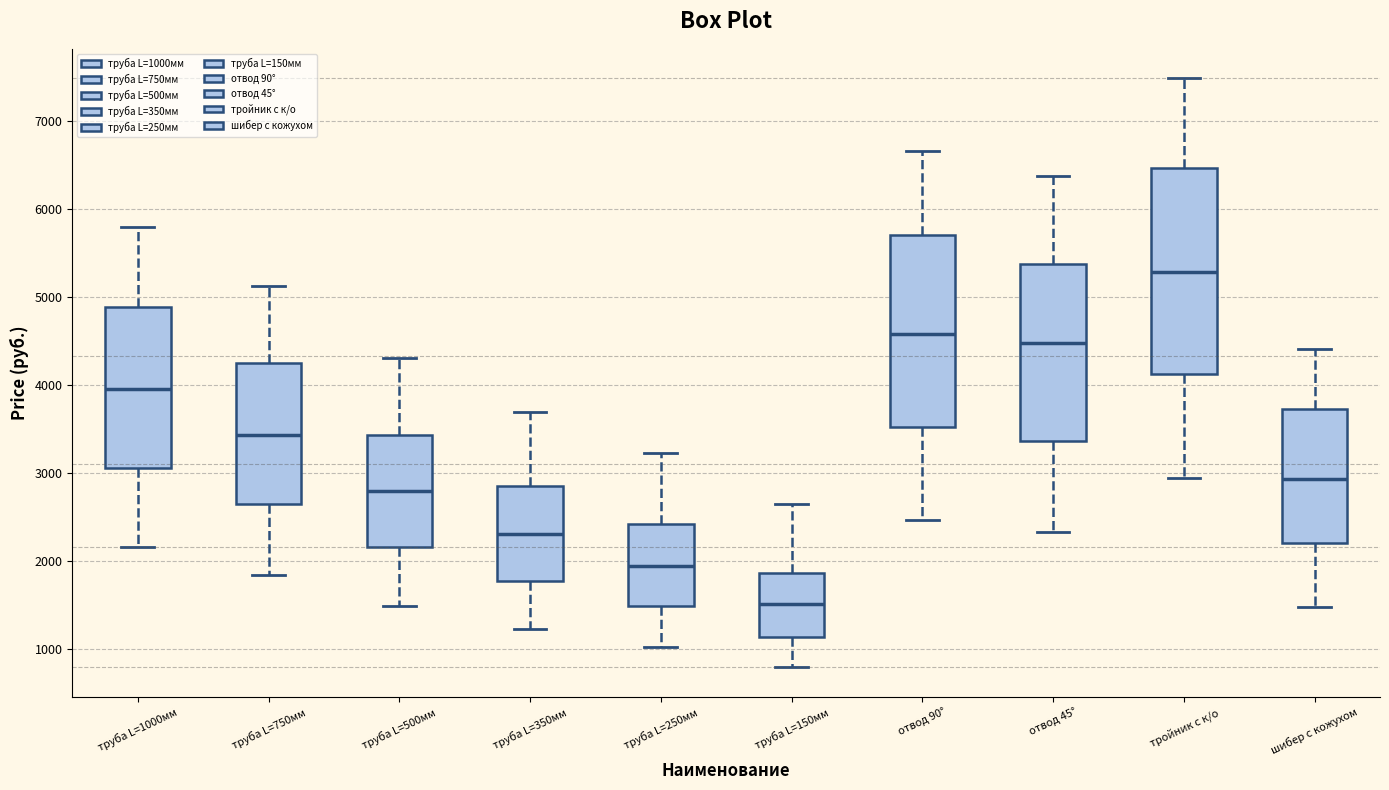

Which box has the lowest median line?

труба L=150мм